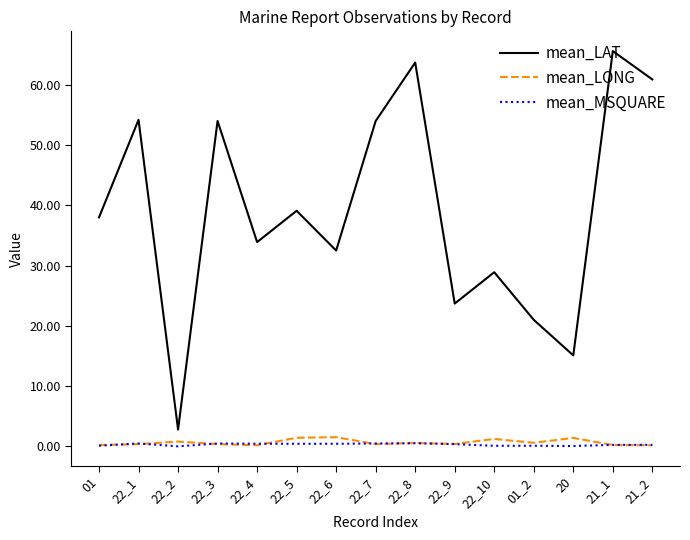

True or false: mean_MSQUARE and mean_LAT intersect in this chart.

False